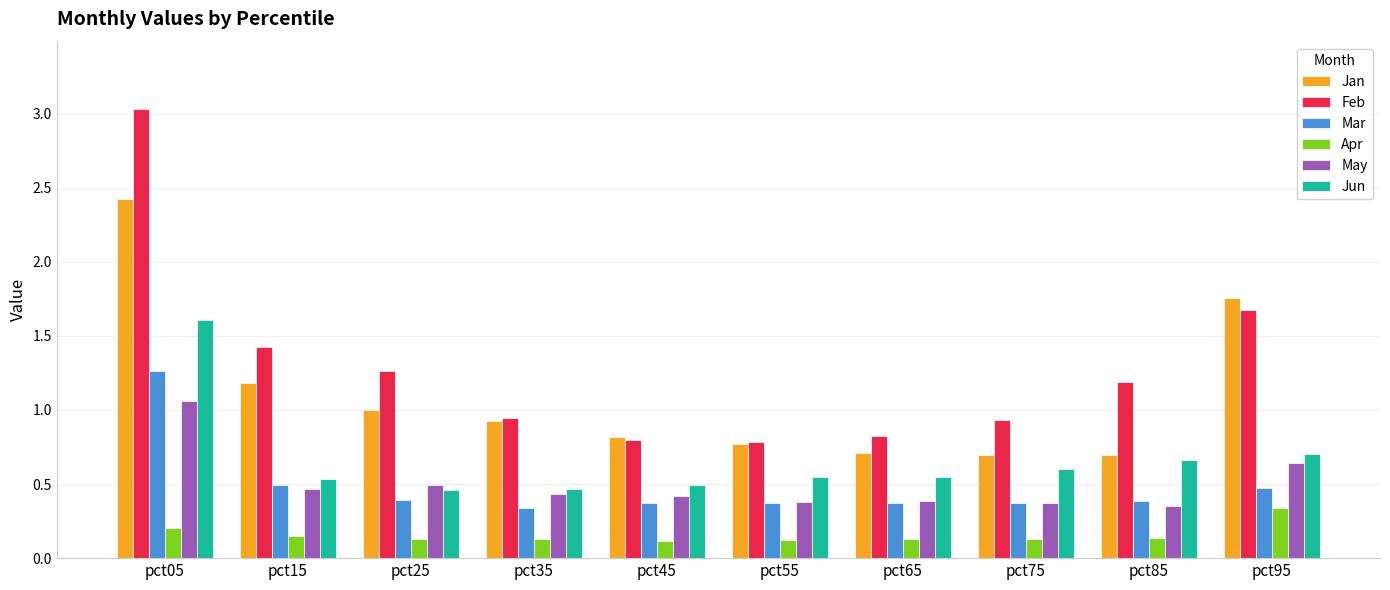

What is the greatest value displayed?

3.0